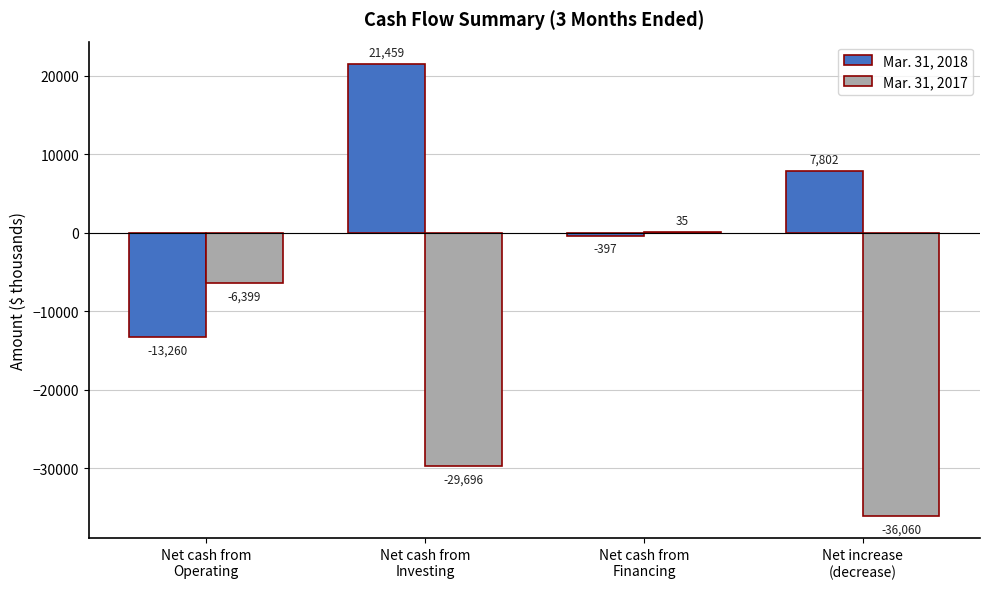

Which series has the largest total across all categories?

Mar. 31, 2018